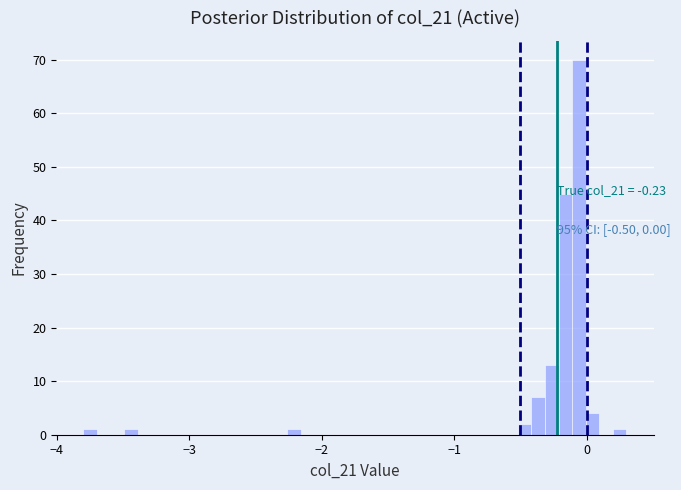

Around what value on the x-axis is the tallest bar? Give the approximate position of its centre, as read against the axis.

-0.1